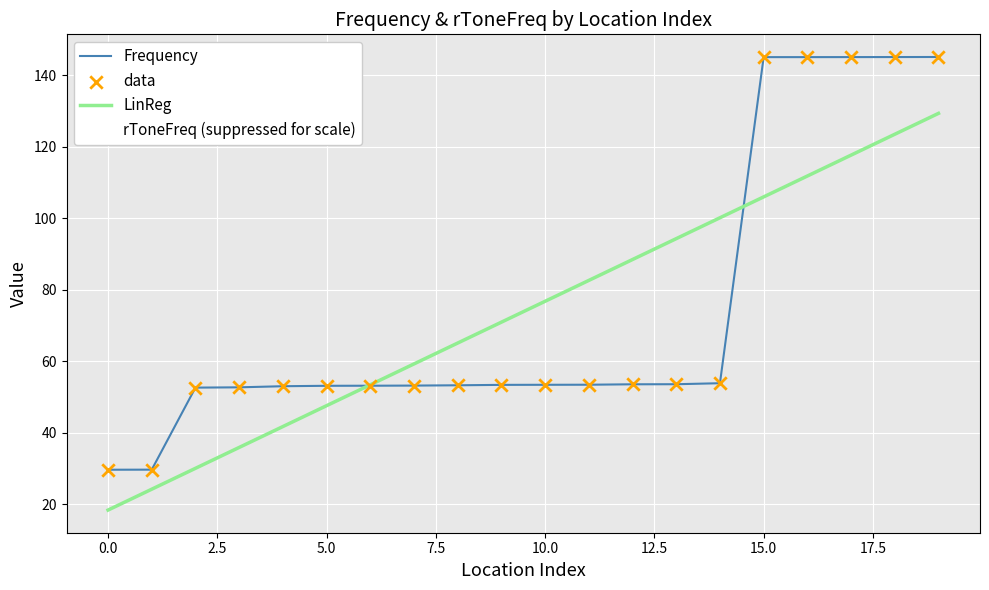

Which series has the widest spread of values?

Frequency